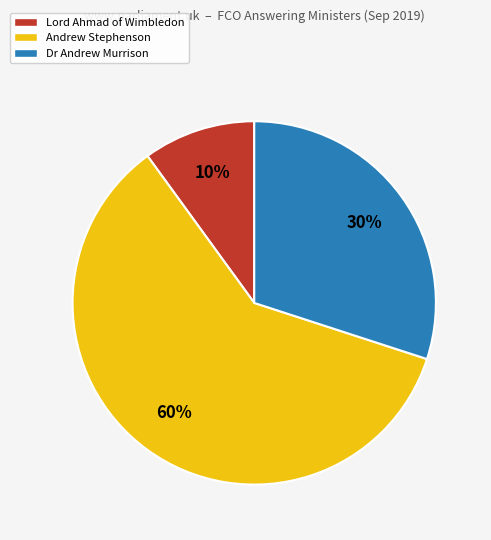

To the nearest percent, what is the average slice percentage?

33%